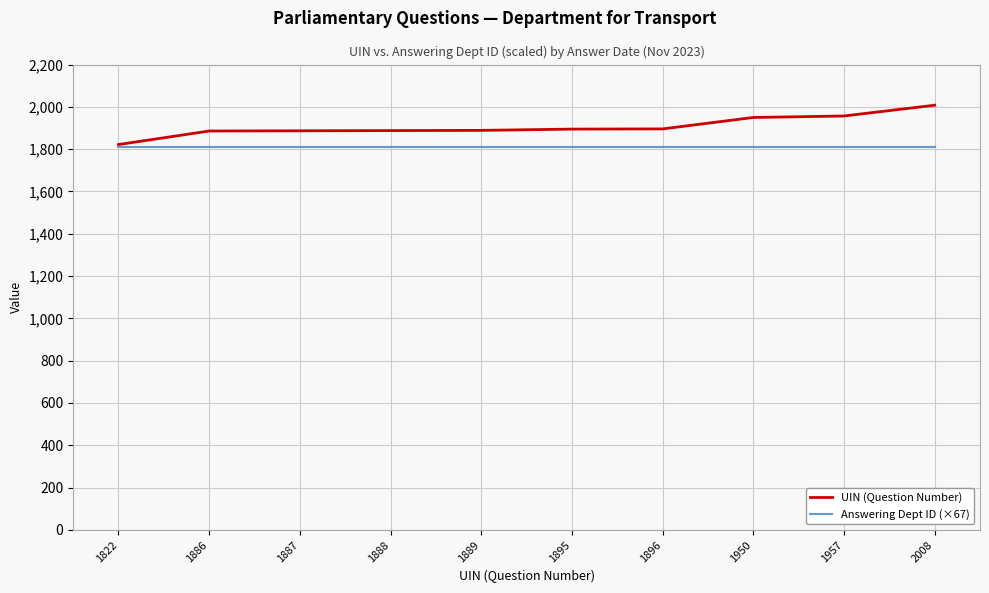

What is the highest value of the Answering Dept ID (×67) series?

1809